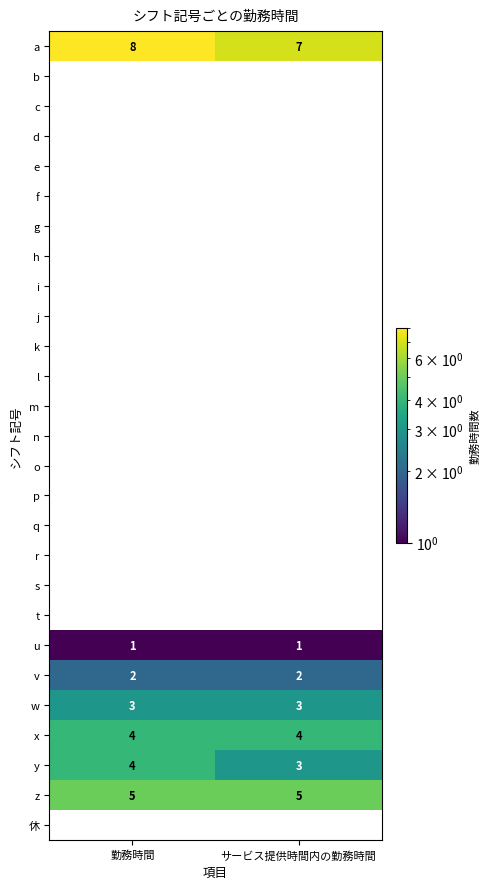

The x series shows 4 at サービス提供時間内の勤務時間. True or false?

True